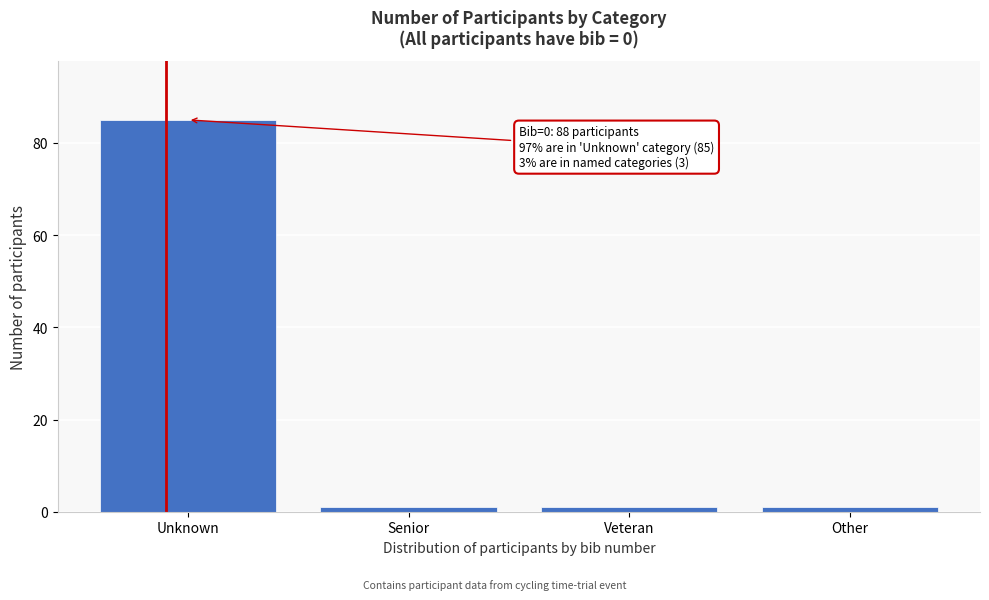

Reading left to right, what are all the values shown in this chart?

Unknown=85	Senior=1	Veteran=1	Other=1